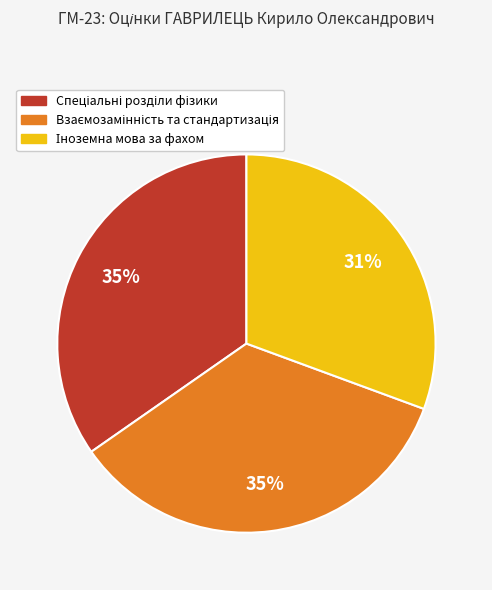

Is there a majority slice in this chart?

No